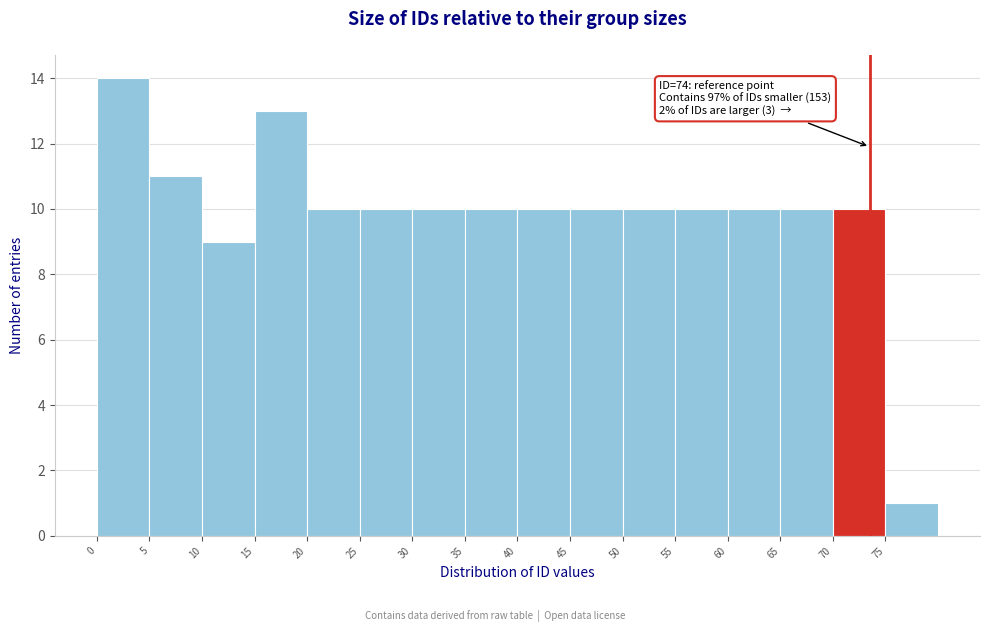

Which range on the x-axis has the tallest bar?

0.5 to 5.5